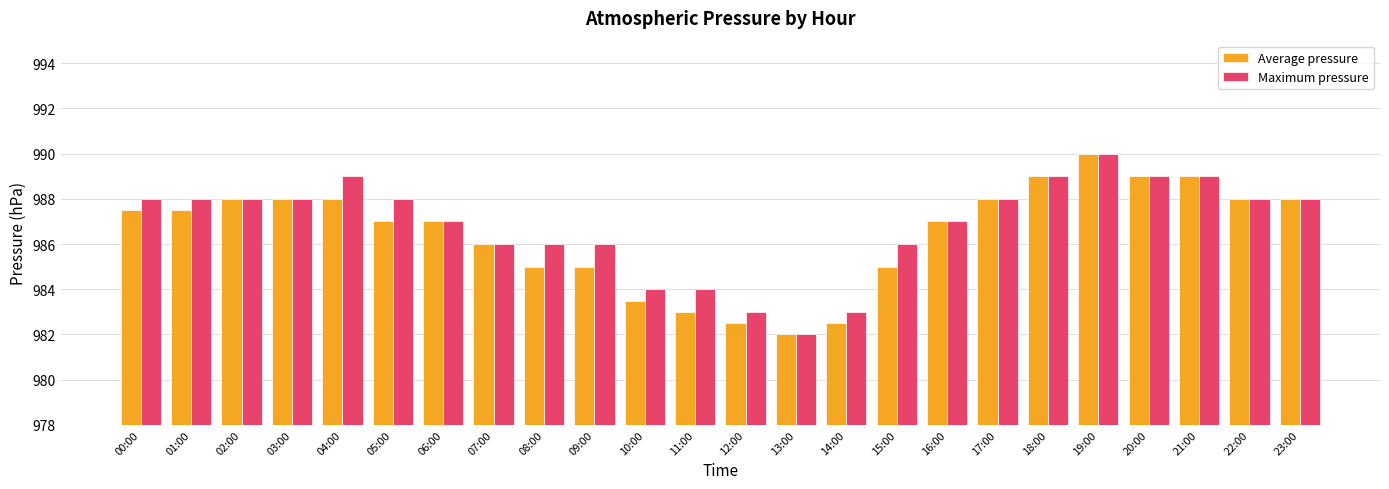

List the series in order of their overall mean, highest first.

Maximum pressure, Average pressure